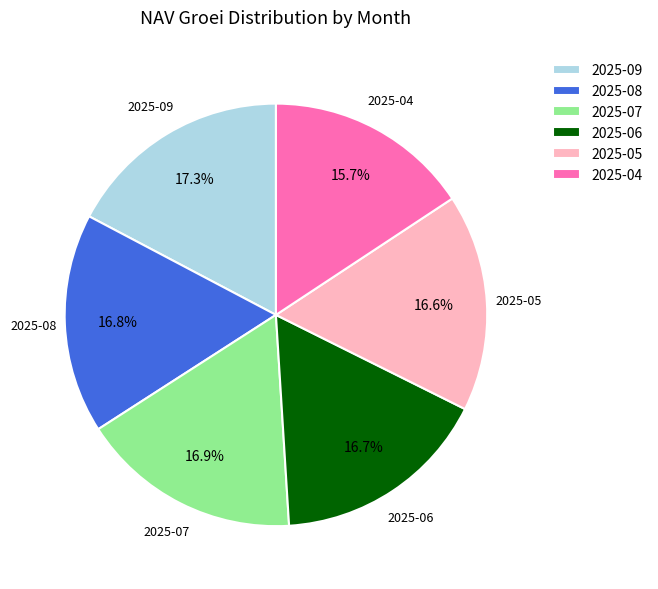

What is the ratio of the value at 2025-05 to the value at 2025-08?

1.0